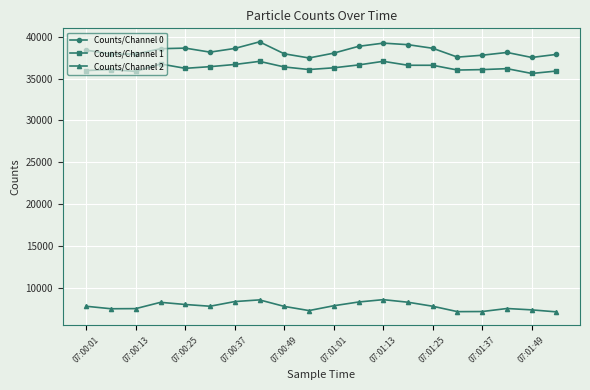

True or false: Counts/Channel 0 and Counts/Channel 2 intersect in this chart.

False